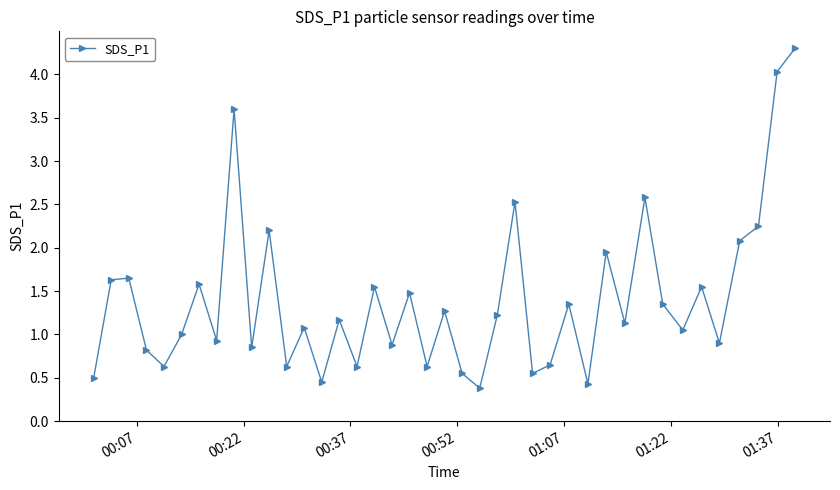

What is the greatest value displayed?

4.3